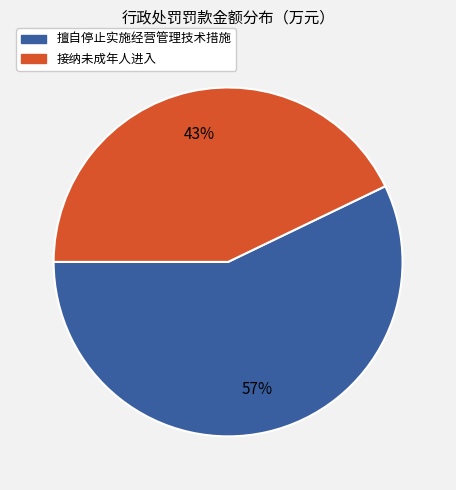

To the nearest percent, what is the average slice percentage?

50%